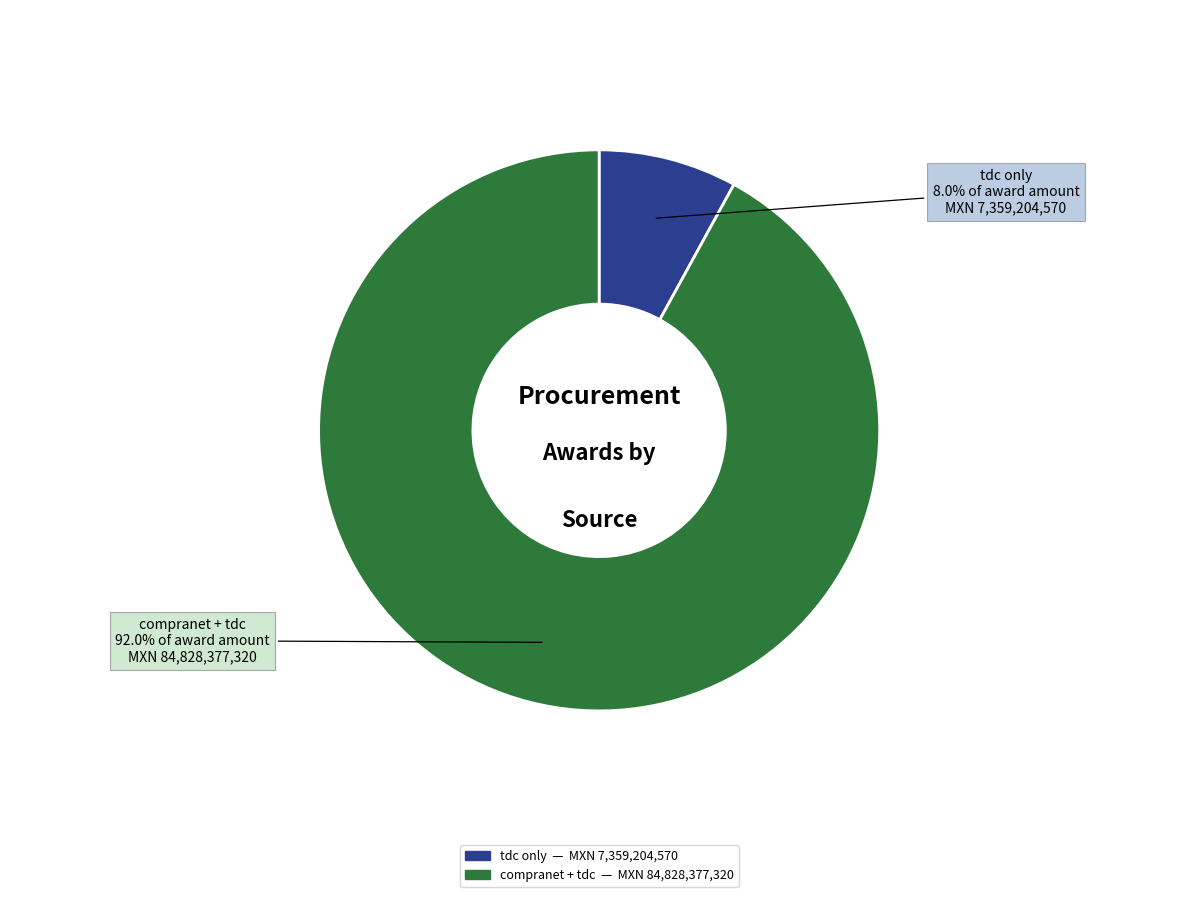

Does any single category account for the majority?

Yes